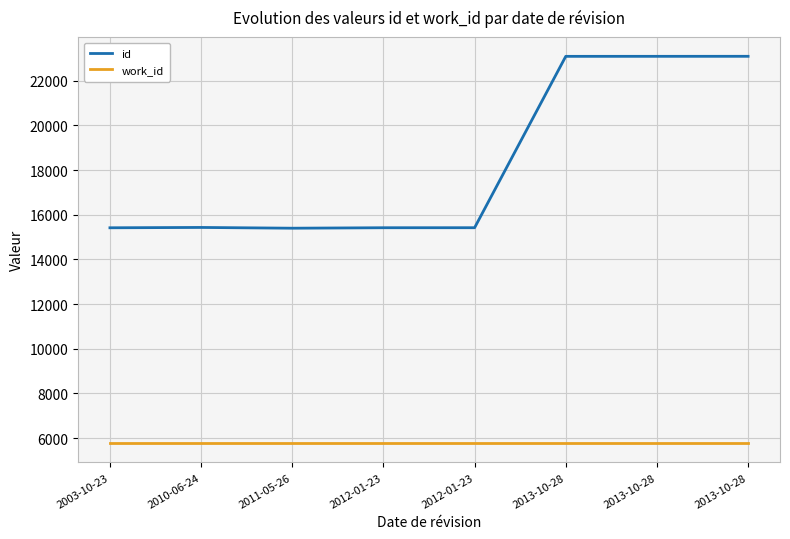

What are all the series names shown in the legend?

id, work_id